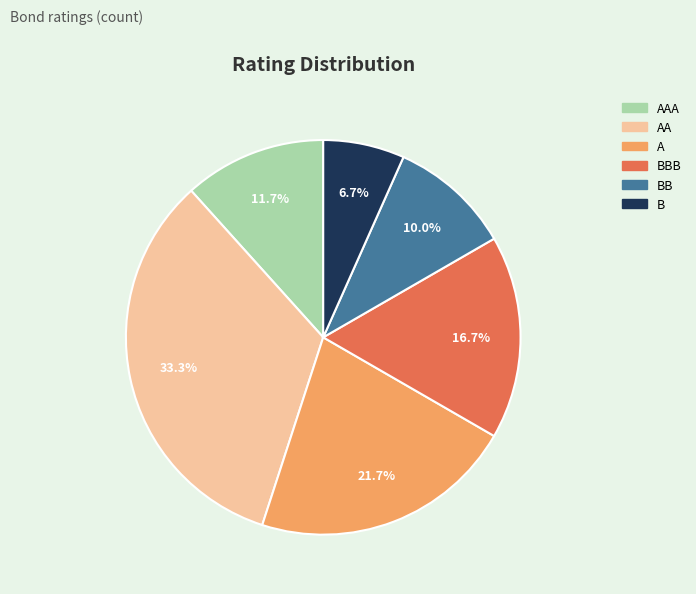

Is there any slice that represents more than half of the pie?

No